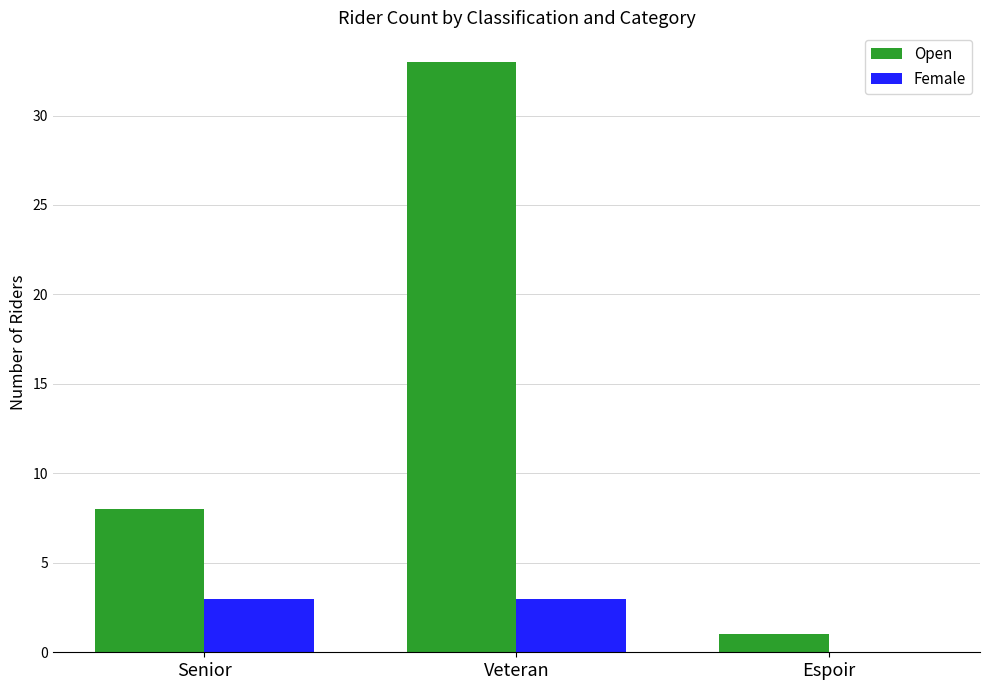

How many data points does each series have?

3